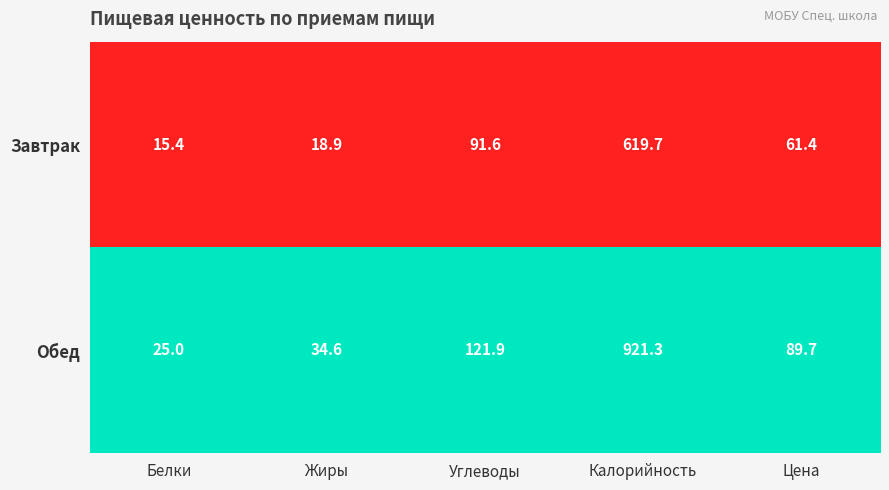

At Цена, list the series in order from largest to smallest.

Обед, Завтрак